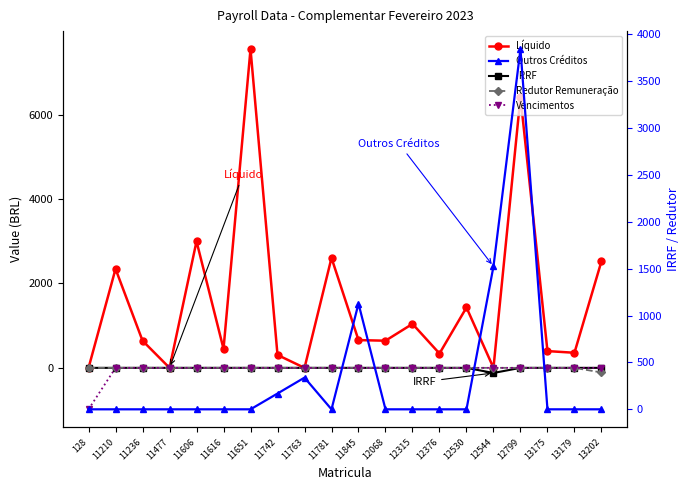

List the labels in order of Redutor Remuneração value, largest first.

128, 11210, 11236, 11477, 11606, 11616, 11651, 11742, 11763, 11781, 11845, 12068, 12315, 12376, 12530, 12544, 12799, 13175, 13179, 13202